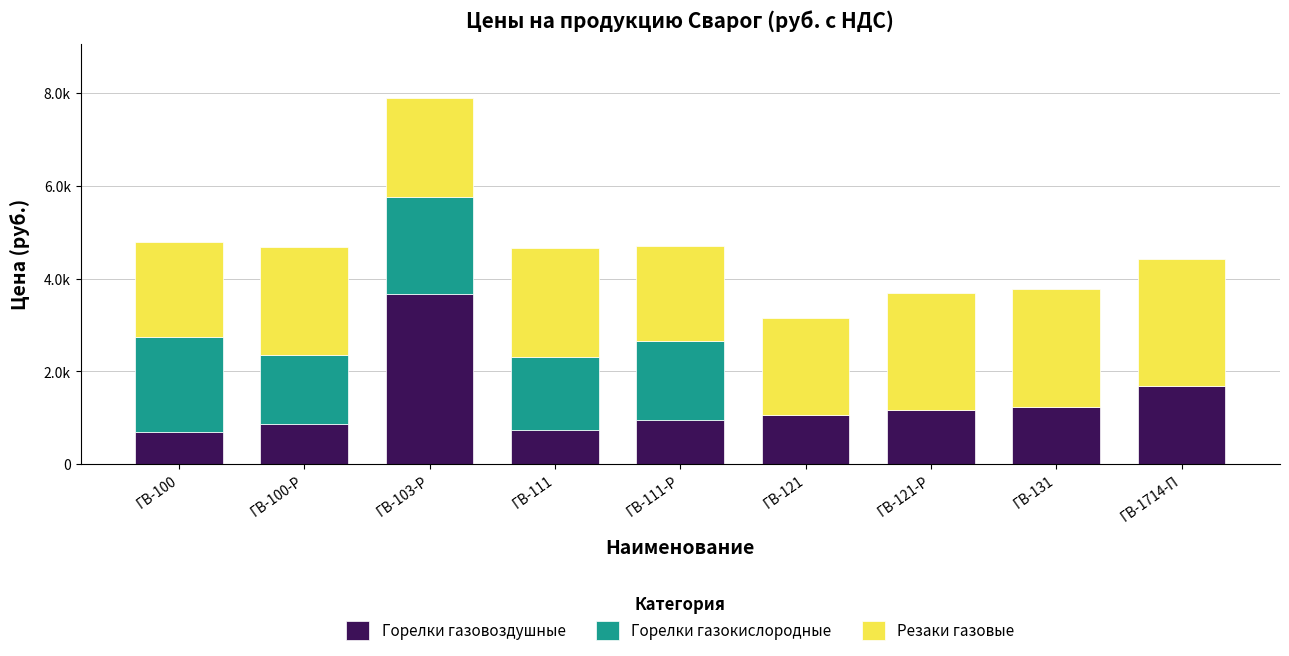

At how many categories does at least one series exceed 346?

9